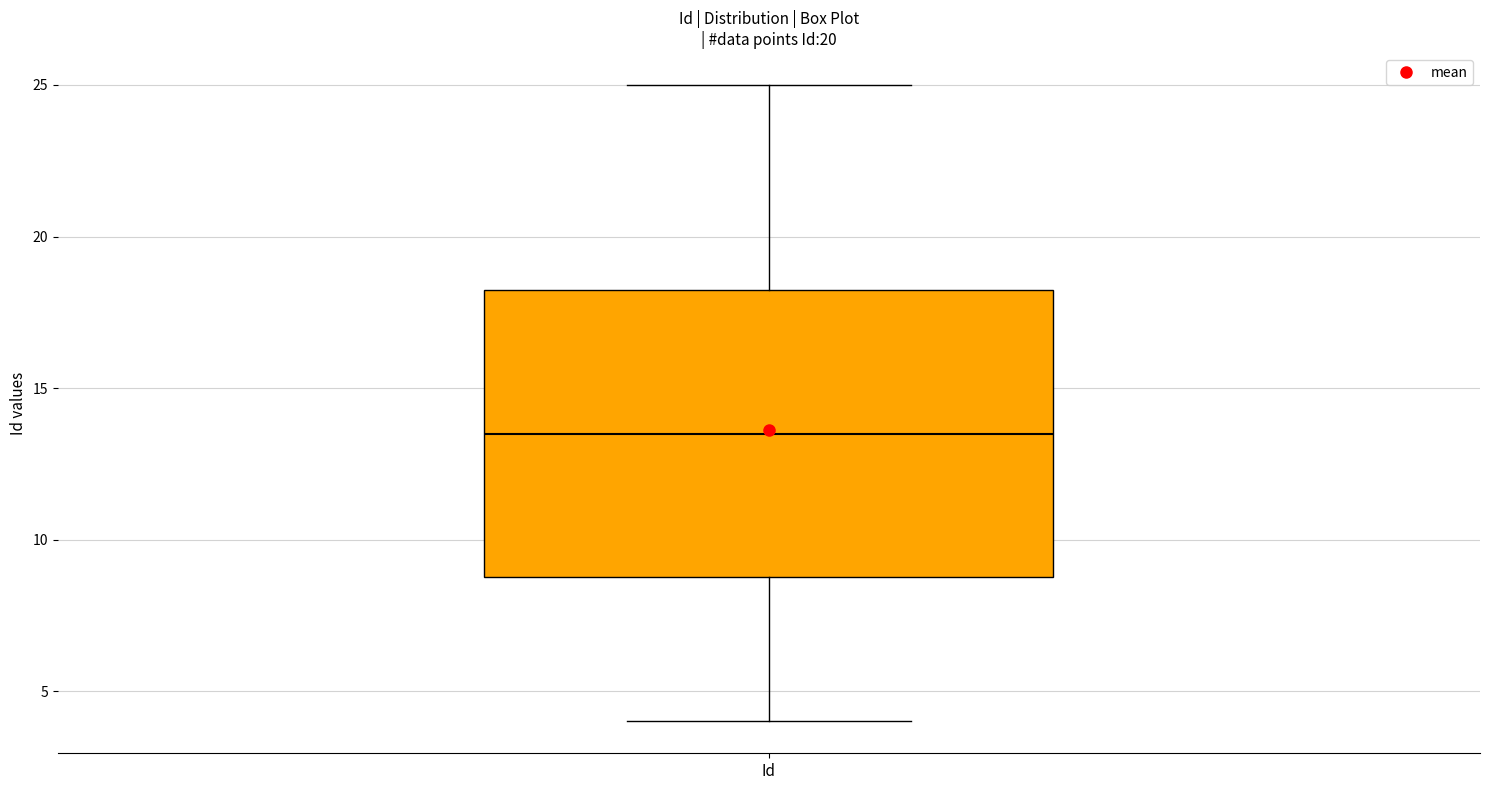

Read this box plot against the y-axis: the position of the median line, the range covered by the box, and the ends of both whiskers. The values are not printed on the chart, so give them approximately, as read against the axis.

median 13.5, box 9.0 to 18.5, whiskers 4.0 to 25.0